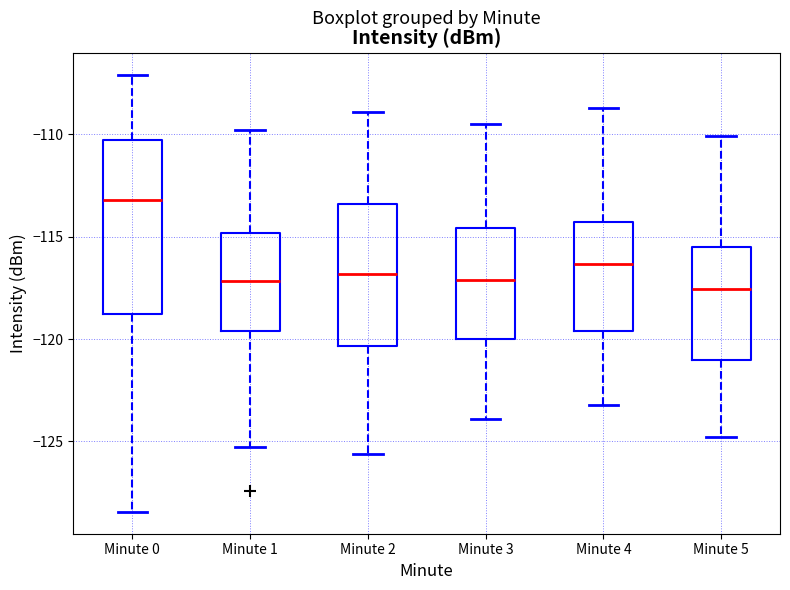

Reading left to right, read every box against the y-axis: the position of its median line, the range the box covers, and the ends of its whiskers. The values are not printed on the chart, so give them approximately, as read against the axis.

Minute 0: median -113.0, box -119.0 to -110.5, whiskers -128.5 to -107.0
Minute 1: median -117.0, box -119.5 to -115.0, whiskers -125.5 to -110.0
Minute 2: median -117.0, box -120.5 to -113.5, whiskers -125.5 to -109.0
Minute 3: median -117.0, box -120.0 to -114.5, whiskers -124.0 to -109.5
Minute 4: median -116.5, box -119.5 to -114.5, whiskers -123.0 to -108.5
Minute 5: median -117.5, box -121.0 to -115.5, whiskers -125.0 to -110.0